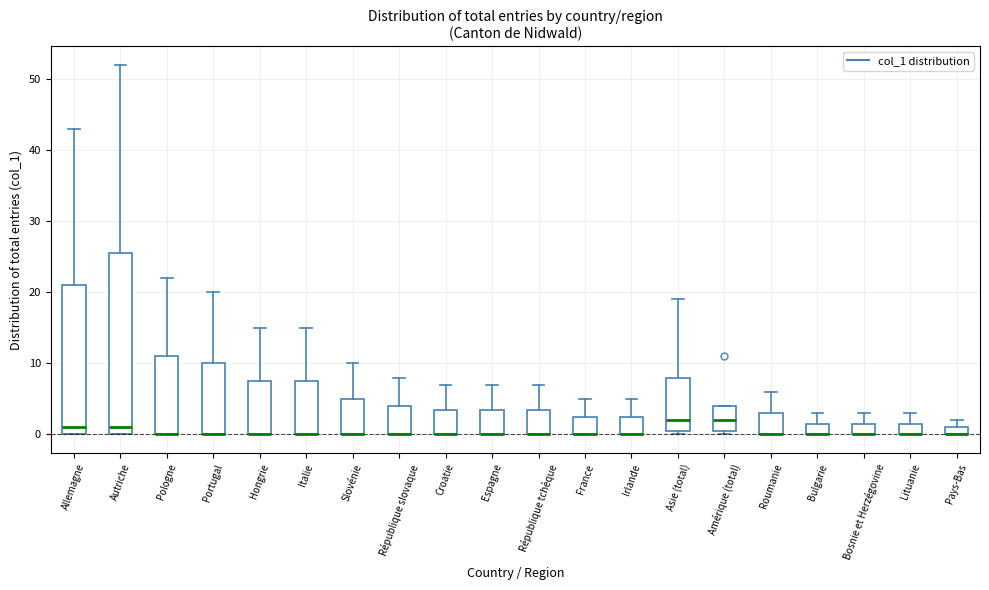

Where is the upper edge of the box for Irlande on the y-axis? The values are not printed on the chart, so give them approximately, as read against the axis.

3